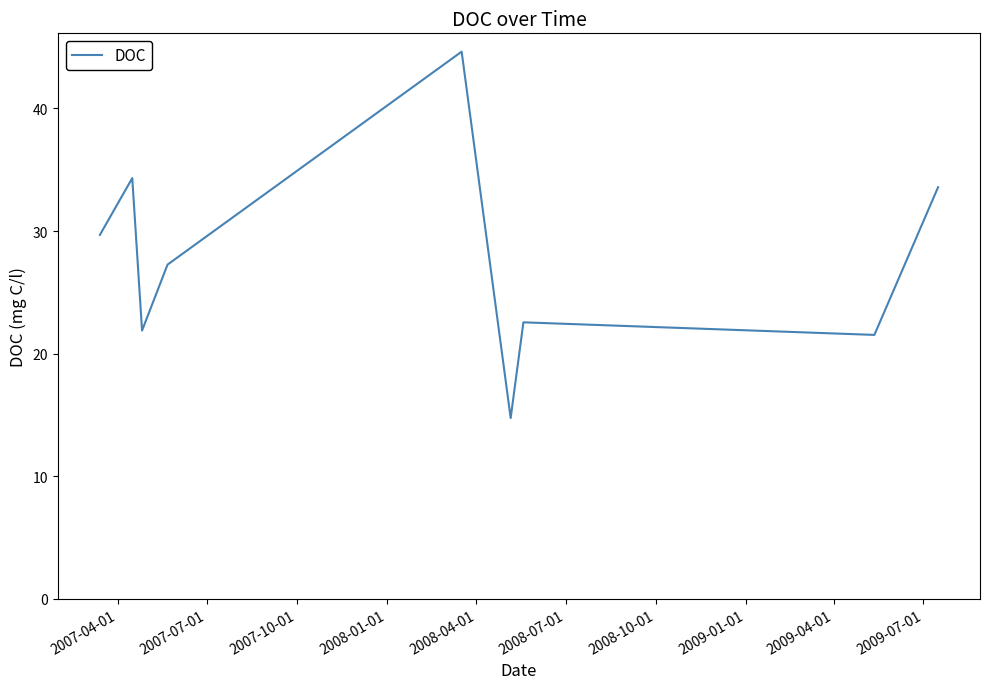

What is the smallest value displayed?

14.7